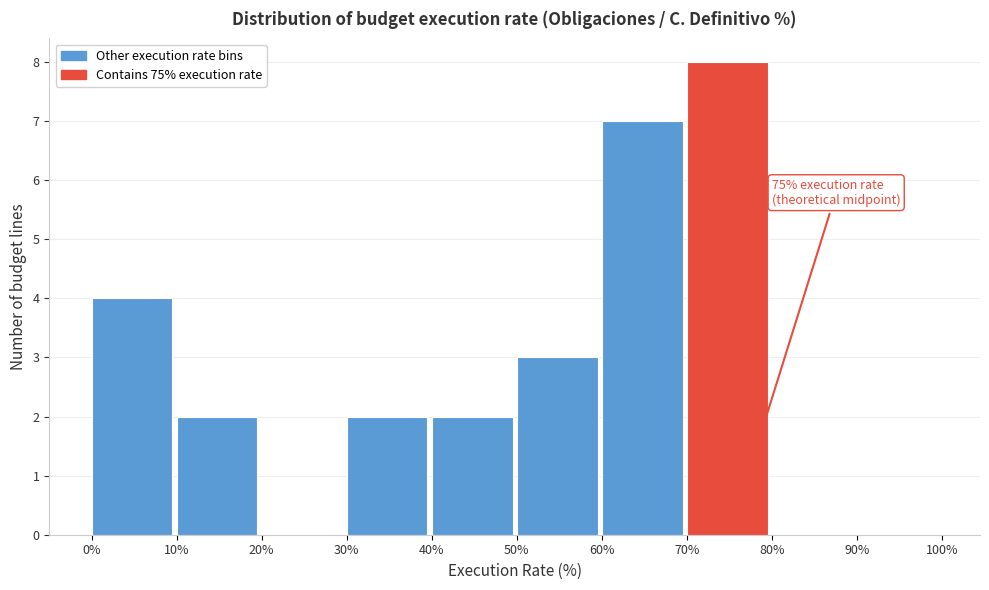

Which range on the x-axis has the tallest bar?

70% to 80%